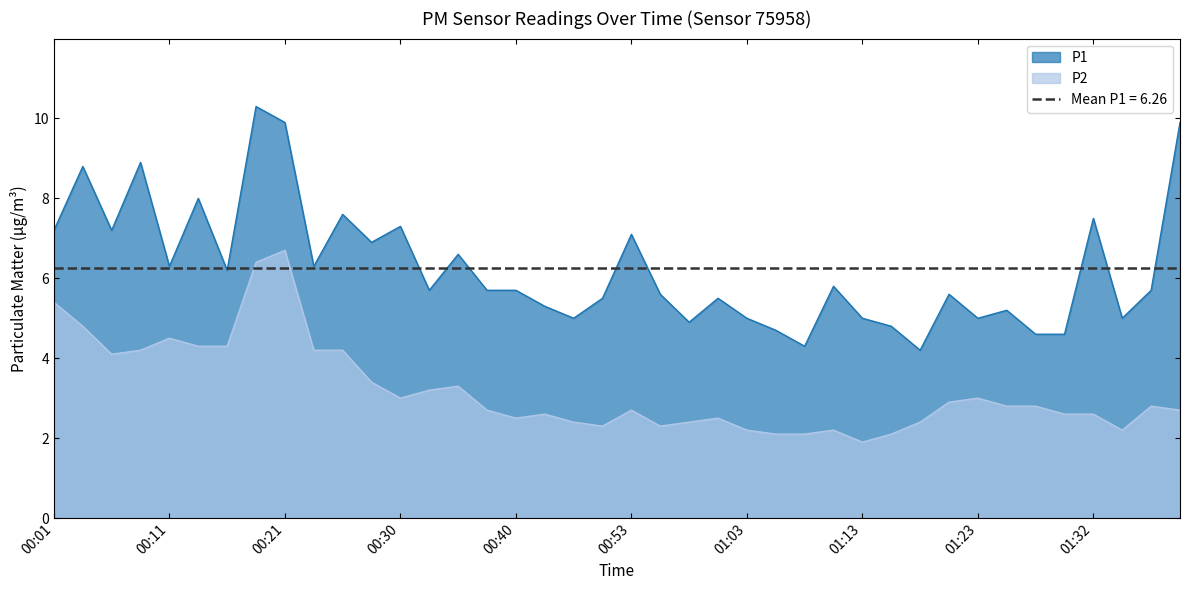

What position from the left is 00:53?

21